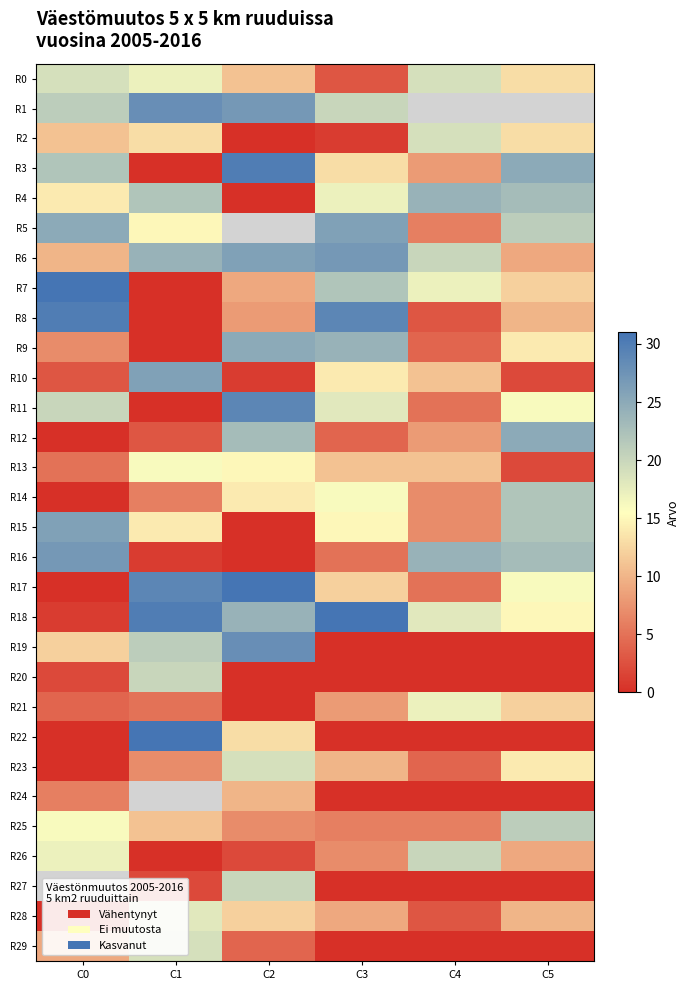

True or false: R20 has a value of 0.0 at C2.

True